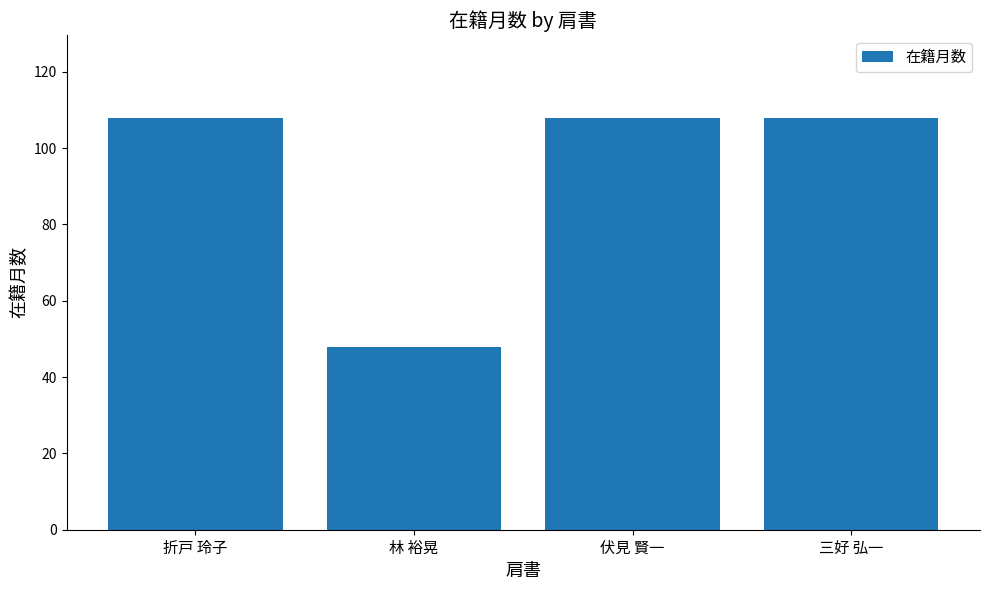

What is the change in value from 折戸 玲子 to 林 裕晃?

-60